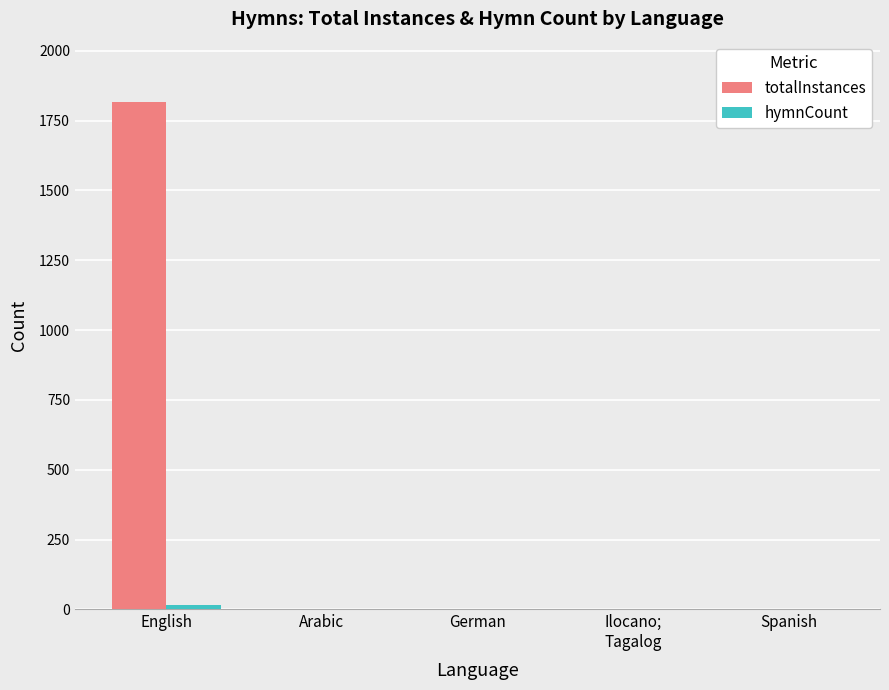

The totalInstances series shows 1 at Spanish. True or false?

True